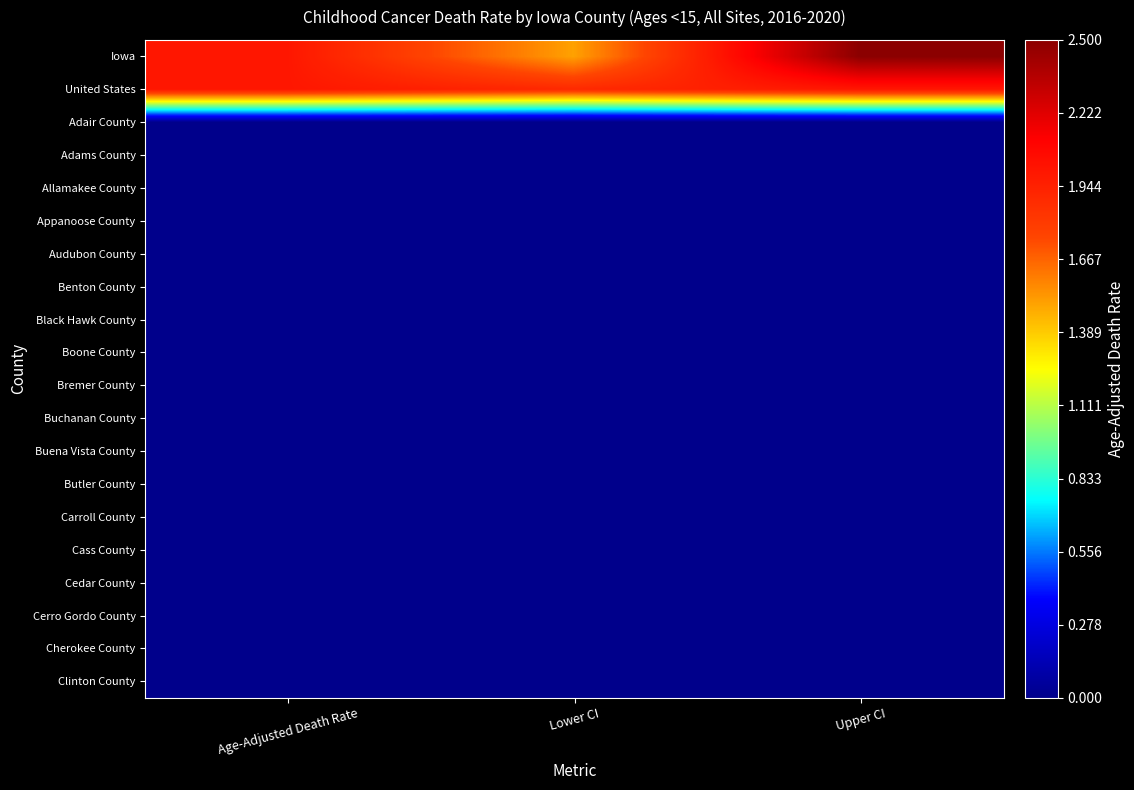

At how many categories does at least one series exceed 1?

3